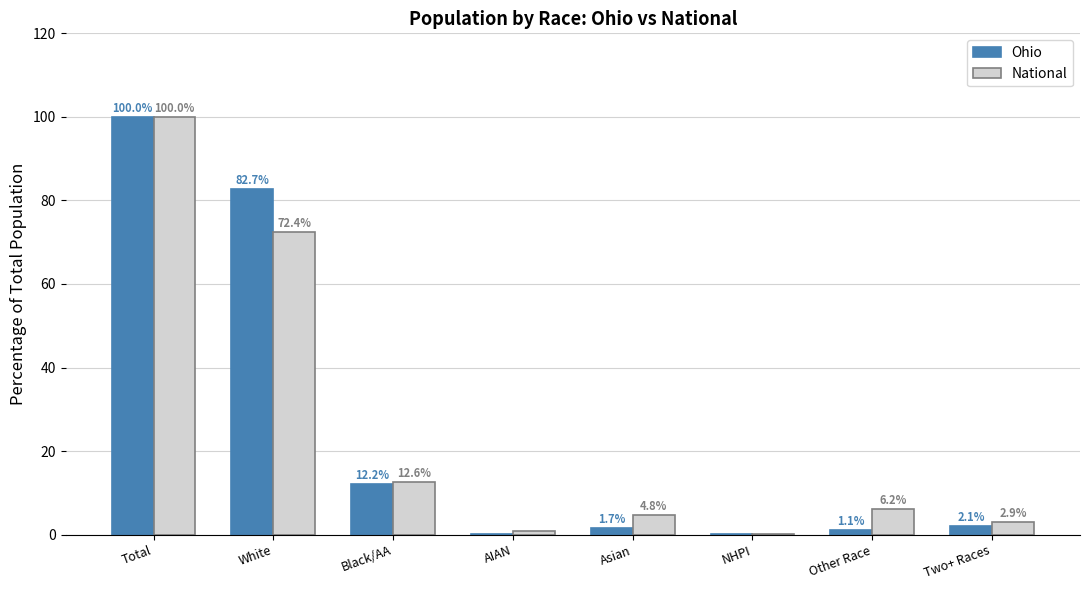

What is the spread (max minus min) of values at Other Race?

5.1